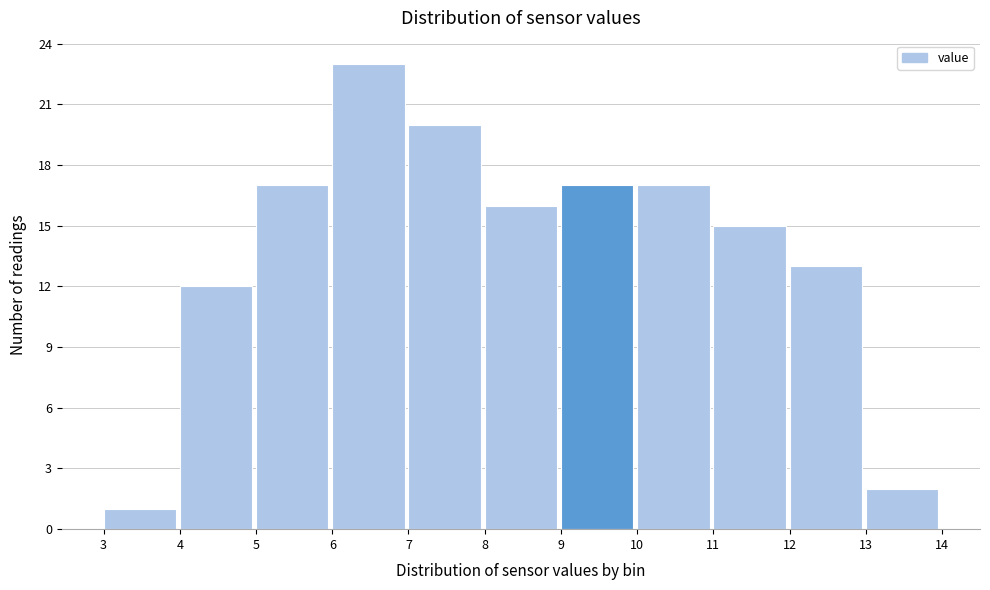

Reading left to right, transcribe this chart: for each bar, give the range it covers on the x-axis and its height. The values are not printed on the chart, so give them approximately, as read against the axis.

3 to 4: 1
4 to 5: 12
5 to 6: 17
6 to 7: 23
7 to 8: 20
8 to 9: 16
9 to 10: 17
10 to 11: 17
11 to 12: 15
12 to 13: 13
13 to 14: 2